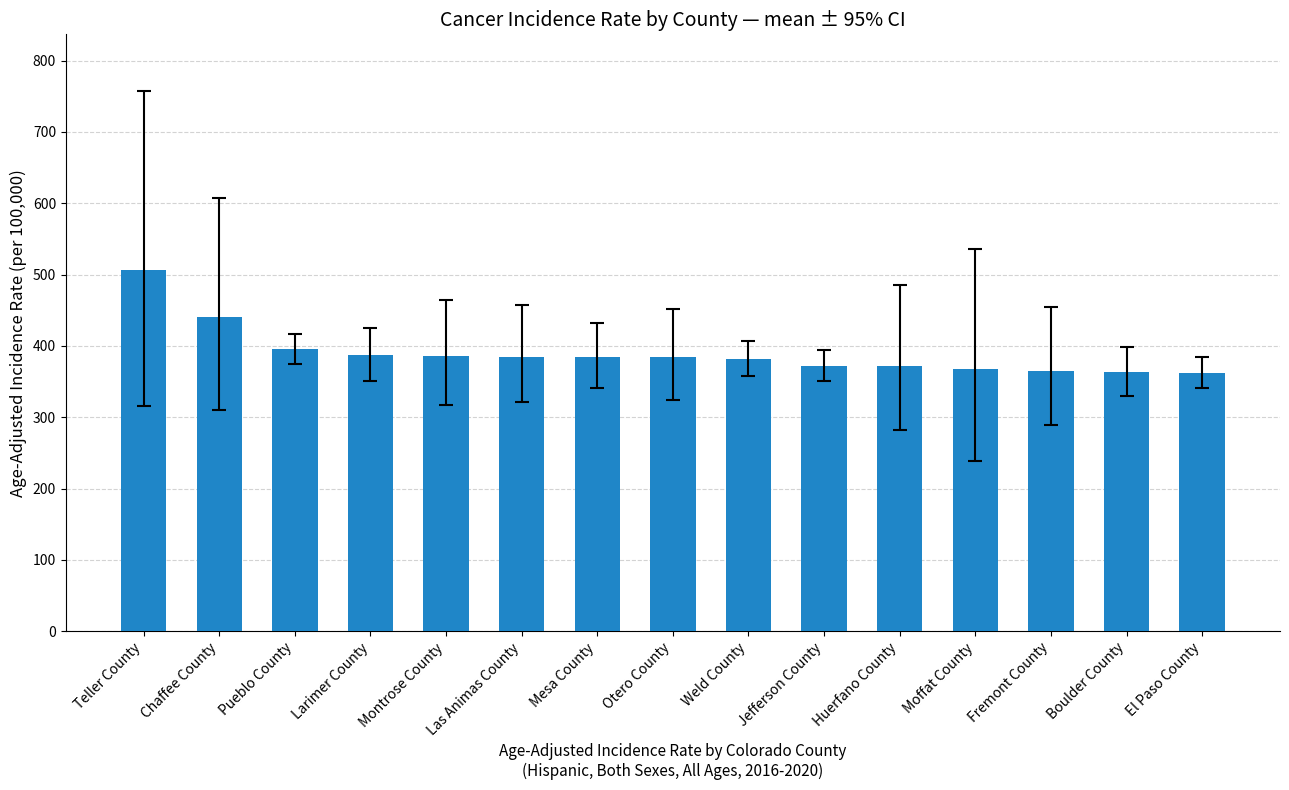

What is the difference between the values at Pueblo County and Jefferson County?

23.4